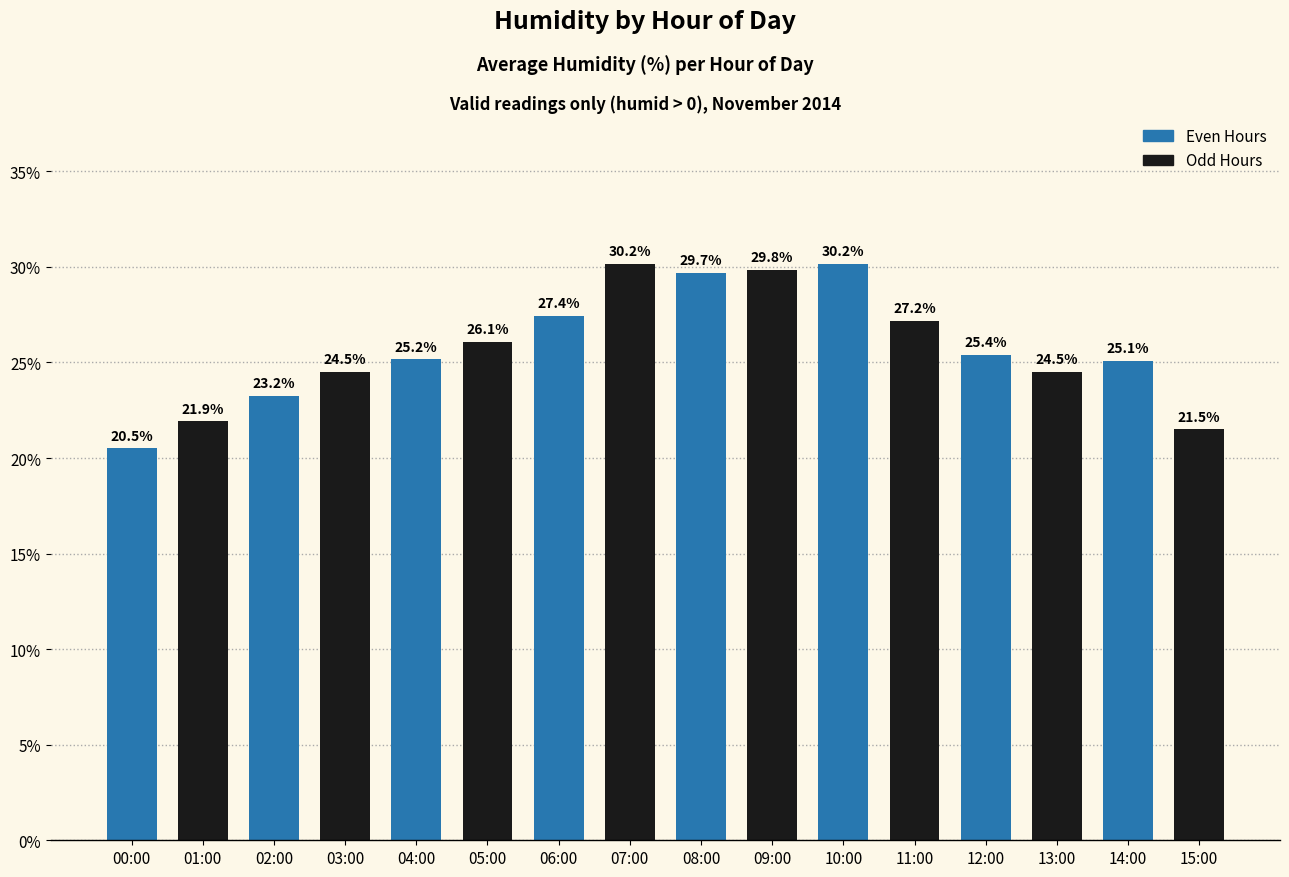

What is the sum of all Even Hours values?

206.7